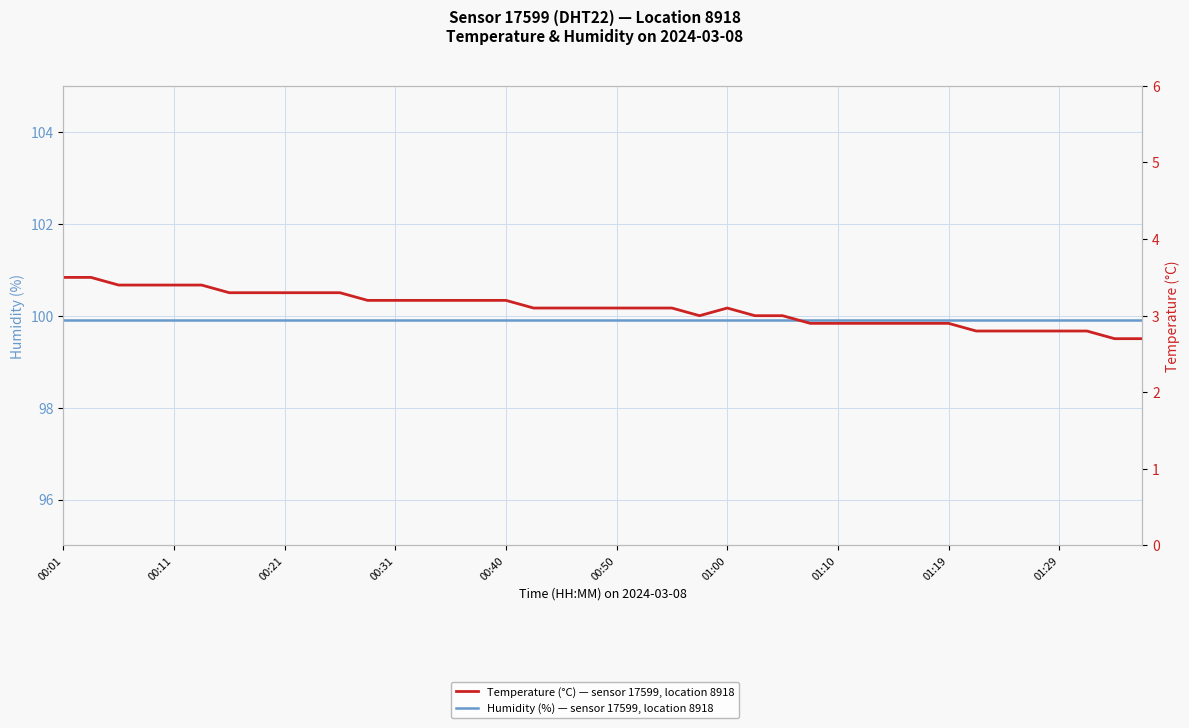

What is the label of the 4th point from the left?

00:31